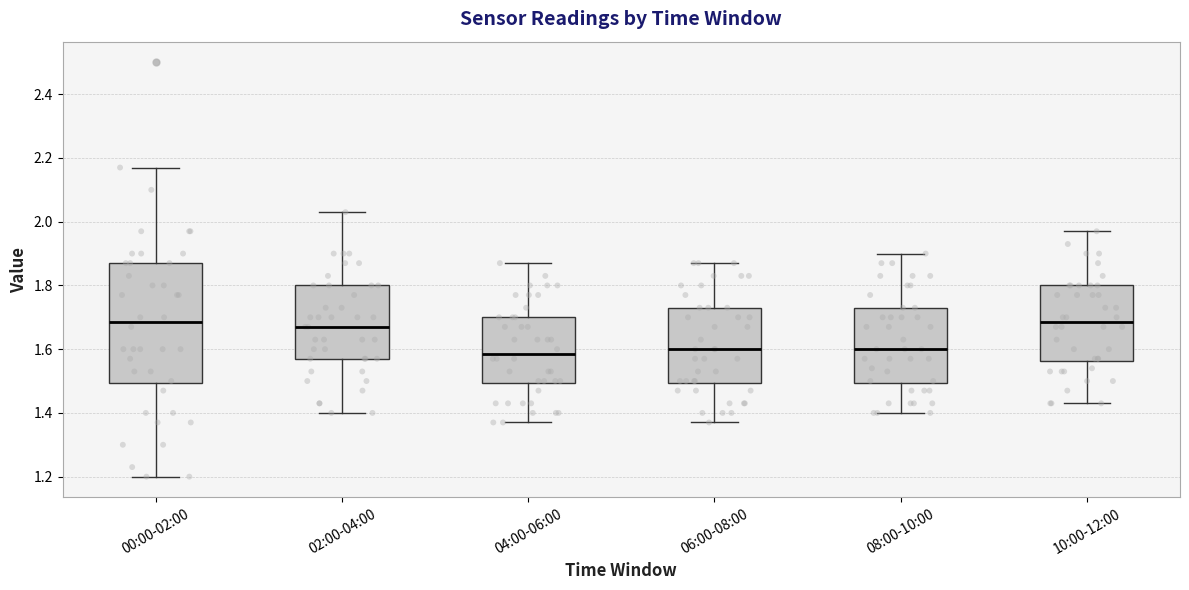

Reading left to right, transcribe this box plot: for each box, give where its median line is, the range the box spans, and where its two whiskers end, as read against the y-axis. The values are not printed on the chart, so give them approximately, as read against the axis.

00:00-02:00: median 1.68, box 1.50 to 1.88, whiskers 1.20 to 2.18
02:00-04:00: median 1.68, box 1.58 to 1.80, whiskers 1.40 to 2.04
04:00-06:00: median 1.58, box 1.50 to 1.70, whiskers 1.38 to 1.88
06:00-08:00: median 1.60, box 1.50 to 1.74, whiskers 1.38 to 1.88
08:00-10:00: median 1.60, box 1.50 to 1.74, whiskers 1.40 to 1.90
10:00-12:00: median 1.68, box 1.56 to 1.80, whiskers 1.44 to 1.98